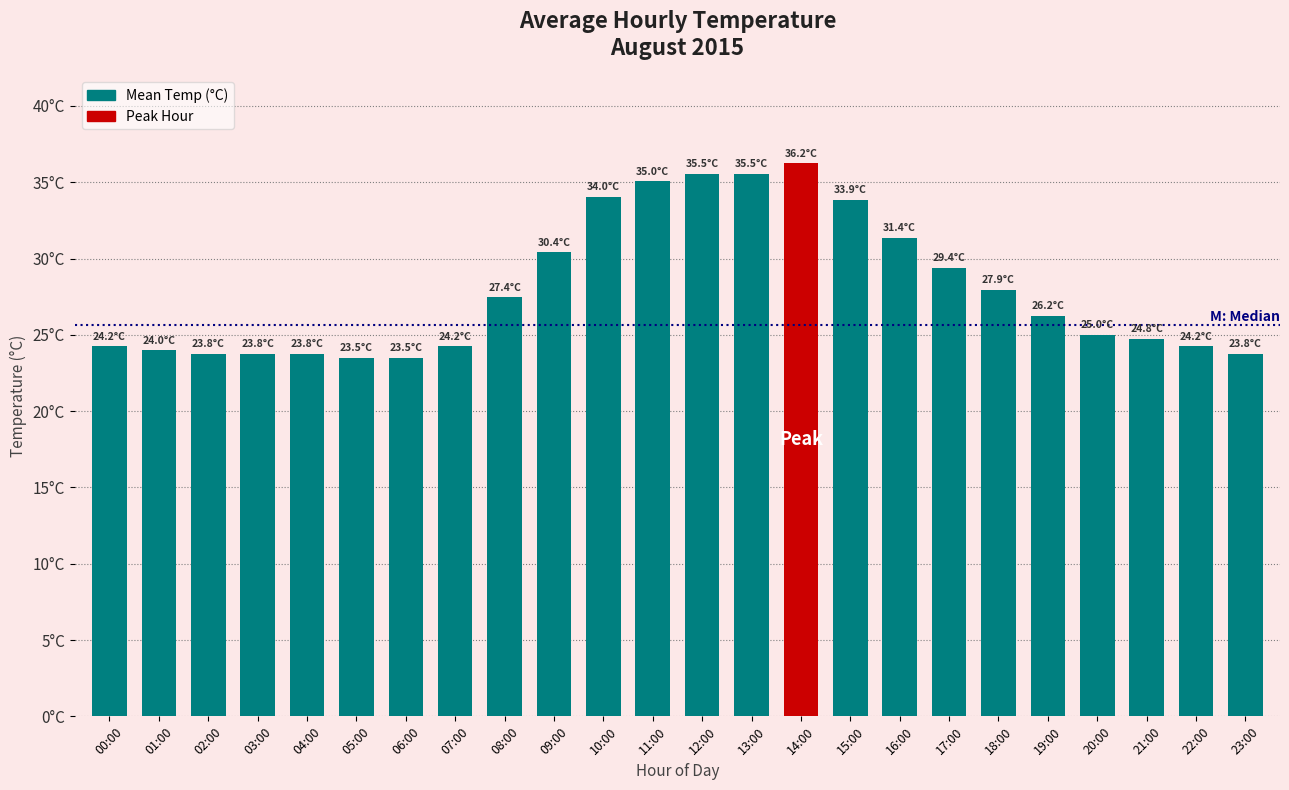

Which has a higher value, 22:00 or 11:00?

11:00